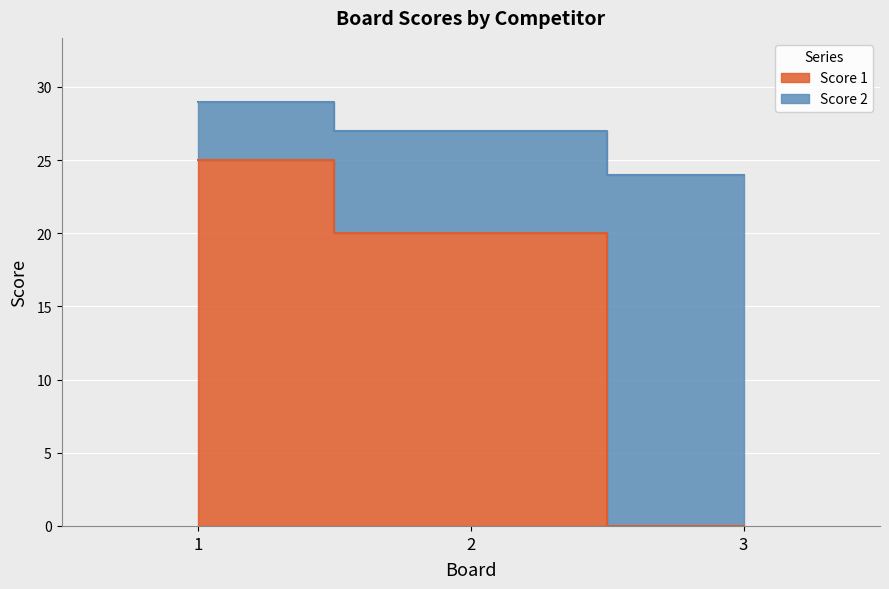

What is the average value?

15